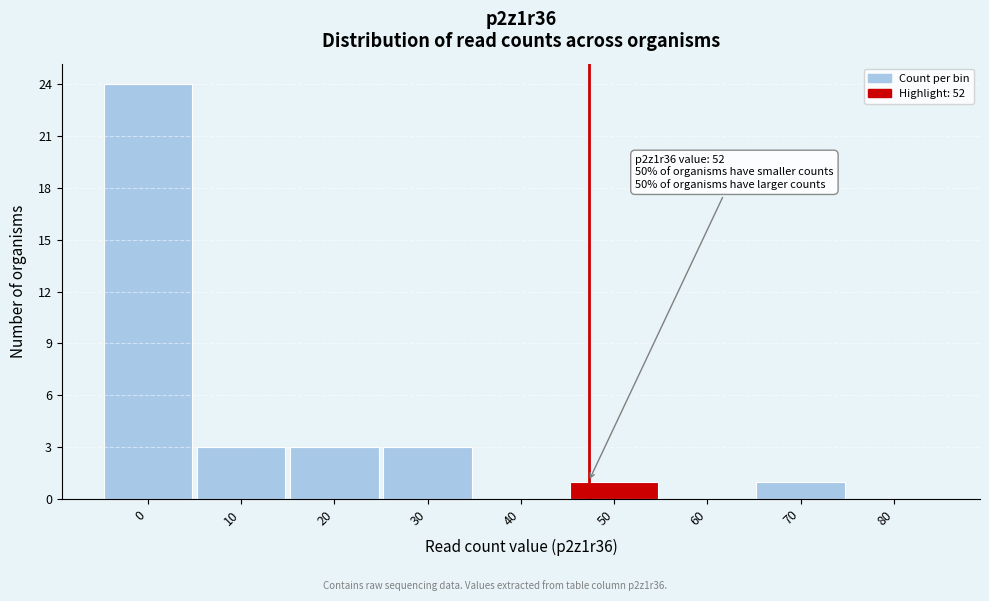

Reading right to left, extract all data points from this chart.

80=0	70=1	60=0	50=1	40=0	30=3	20=3	10=3	0=24